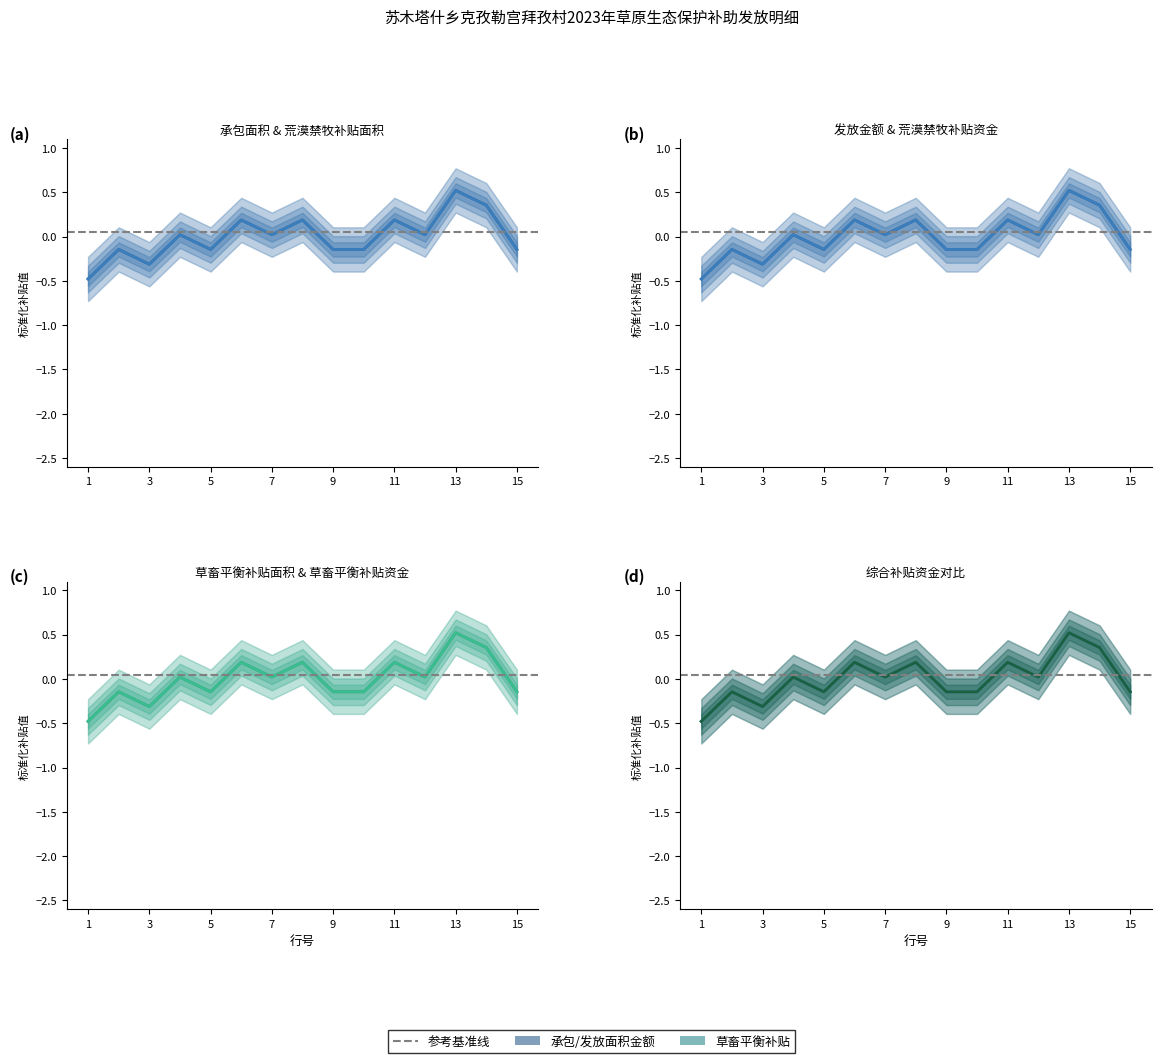

Reading right to left, extract all data points from this chart.

承包面积（亩）: -0.1	0.4	0.5	0.0	0.2	-0.1	-0.1	0.2	0.0	0.2	-0.1	0.0	-0.3	-0.1	-0.5
荒漠禁牧补贴面积（亩）: -0.1	0.4	0.5	0.0	0.2	-0.1	-0.1	0.2	0.0	0.2	-0.1	0.0	-0.3	-0.1	-0.5
发放金额（元）: -0.1	0.4	0.5	0.0	0.2	-0.1	-0.1	0.2	0.0	0.2	-0.1	0.0	-0.3	-0.1	-0.5
荒漠禁牧补贴资金: -0.1	0.4	0.5	0.0	0.2	-0.1	-0.1	0.2	0.0	0.2	-0.1	0.0	-0.3	-0.1	-0.5
草畜平衡补贴面积（亩）: -0.1	0.4	0.5	0.0	0.2	-0.1	-0.1	0.2	0.0	0.2	-0.1	0.0	-0.3	-0.1	-0.5
草畜平衡补贴资金: -0.1	0.4	0.5	0.0	0.2	-0.1	-0.1	0.2	0.0	0.2	-0.1	0.0	-0.3	-0.1	-0.5